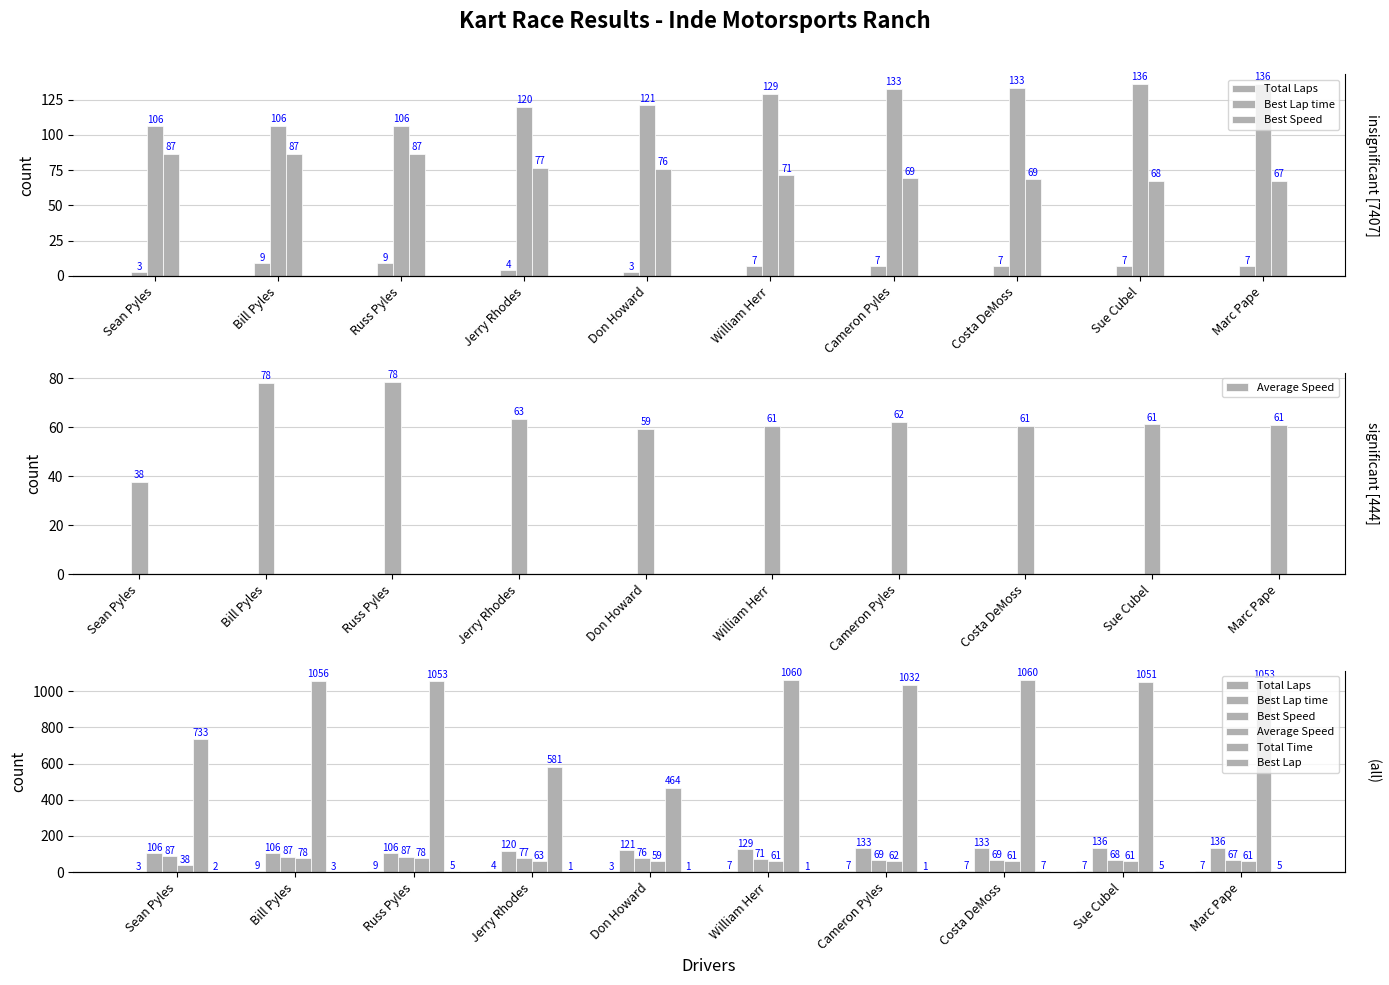

What is the maximum value shown in the chart?

1059.8